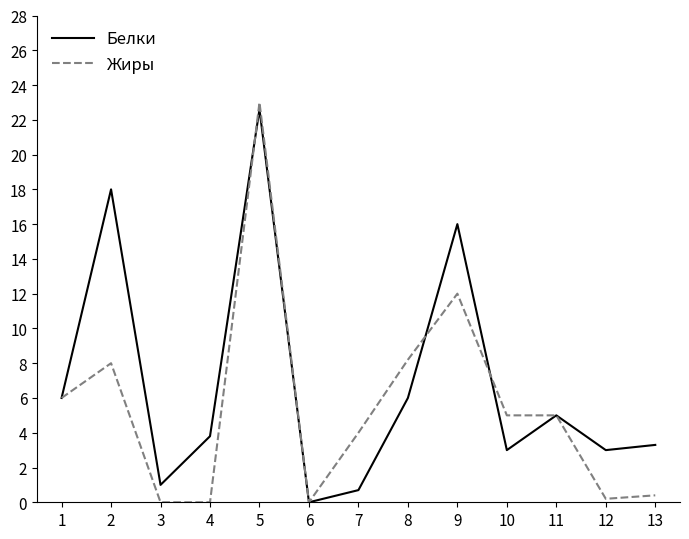

At 13, list the series in order from smallest to largest.

Жиры, Белки